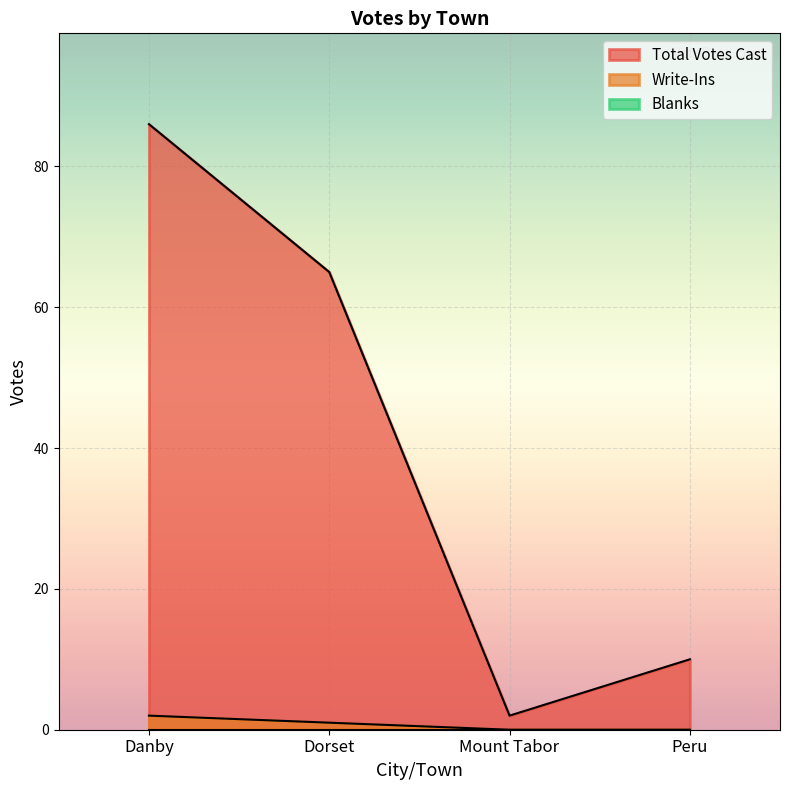

Reading right to left, extract all data points from this chart.

Total Votes Cast: 10	2	65	86
Write-Ins: 0	0	1	2